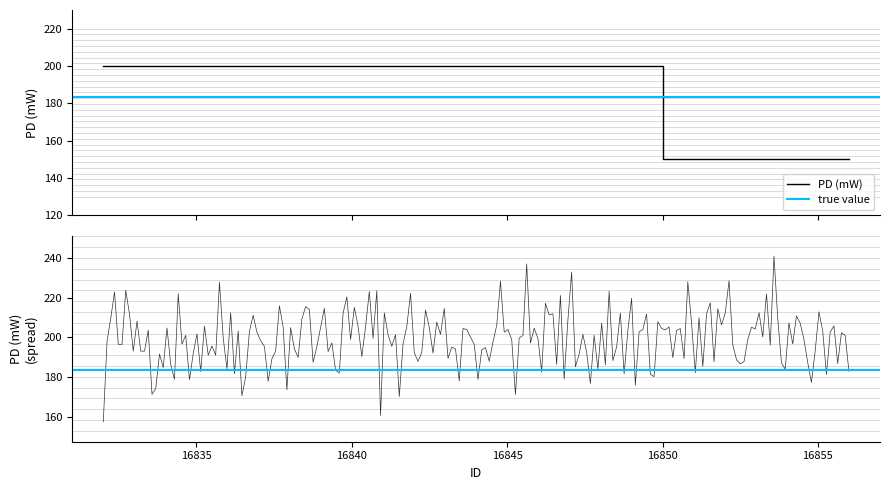

Approximately how many times larger is the value at 16856 compared to 16850?

0.8